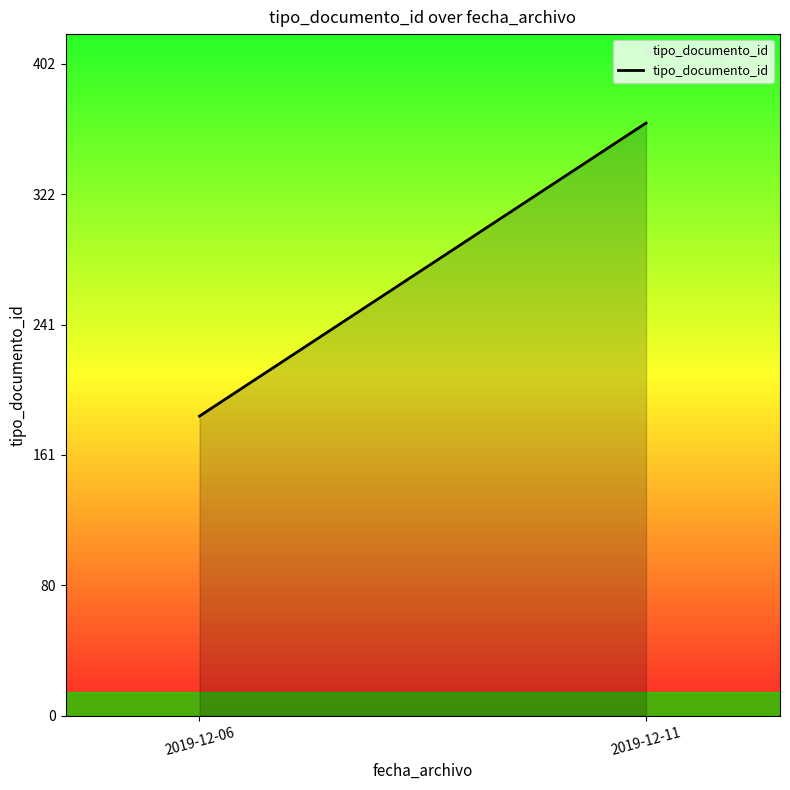

What is the ratio of the value at 2019-12-11 to the value at 2019-12-06?

2.0